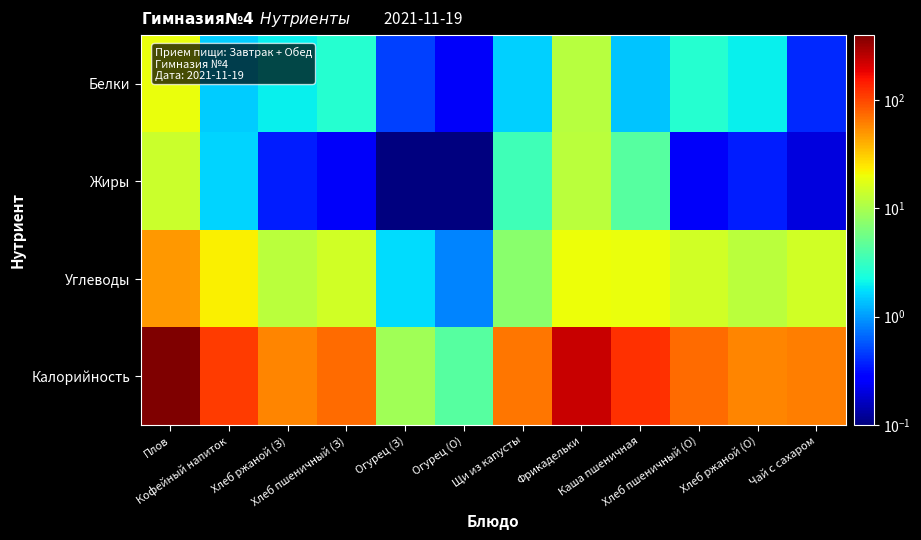

Reading left to right, transcribe all the data shown in this chart.

Белки: Плов=19.0	Кофейный напиток=1.5	Хлеб ржаной (З)=2.0	Хлеб пшеничный (З)=2.7	Огурец (З)=0.5	Огурец (О)=0.2	Щи из капусты=1.5	Фрикадельки=11.5	Каша пшеничная=1.4	Хлеб пшеничный (О)=2.7	Хлеб ржаной (О)=2.0	Чай с сахаром=0.4
Жиры: Плов=14.1	Кофейный напиток=1.6	Хлеб ржаной (З)=0.4	Хлеб пшеничный (З)=0.2	Огурец (З)=0.1	Огурец (О)=0.0	Щи из капусты=3.5	Фрикадельки=12.0	Каша пшеничная=4.4	Хлеб пшеничный (О)=0.2	Хлеб ржаной (О)=0.4	Чай с сахаром=0.2
Углеводы: Плов=48.8	Кофейный напиток=22.3	Хлеб ржаной (З)=11.9	Хлеб пшеничный (З)=14.8	Огурец (З)=1.7	Огурец (О)=0.8	Щи из капусты=7.3	Фрикадельки=19.7	Каша пшеничная=19.4	Хлеб пшеничный (О)=14.8	Хлеб ржаной (О)=11.9	Чай с сахаром=15.0
Калорийность: Плов=398.1	Кофейный напиток=109.6	Хлеб ржаной (З)=57.6	Хлеб пшеничный (З)=71.8	Огурец (З)=9.3	Огурец (О)=4.3	Щи из капусты=66.9	Фрикадельки=233.1	Каша пшеничная=122.7	Хлеб пшеничный (О)=71.8	Хлеб ржаной (О)=57.6	Чай с сахаром=62.0